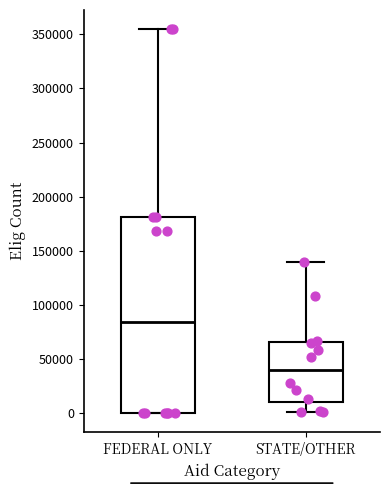

Reading left to right, transcribe this box plot: for each box, give where its median line is, the range the box spans, and where its two whiskers end, as read against the y-axis. The values are not printed on the chart, so give them approximately, as read against the axis.

FEDERAL ONLY: median 85000, box 0 to 180000, whiskers 0 to 355000
STATE/OTHER: median 40000, box 10000 to 65000, whiskers 0 to 140000